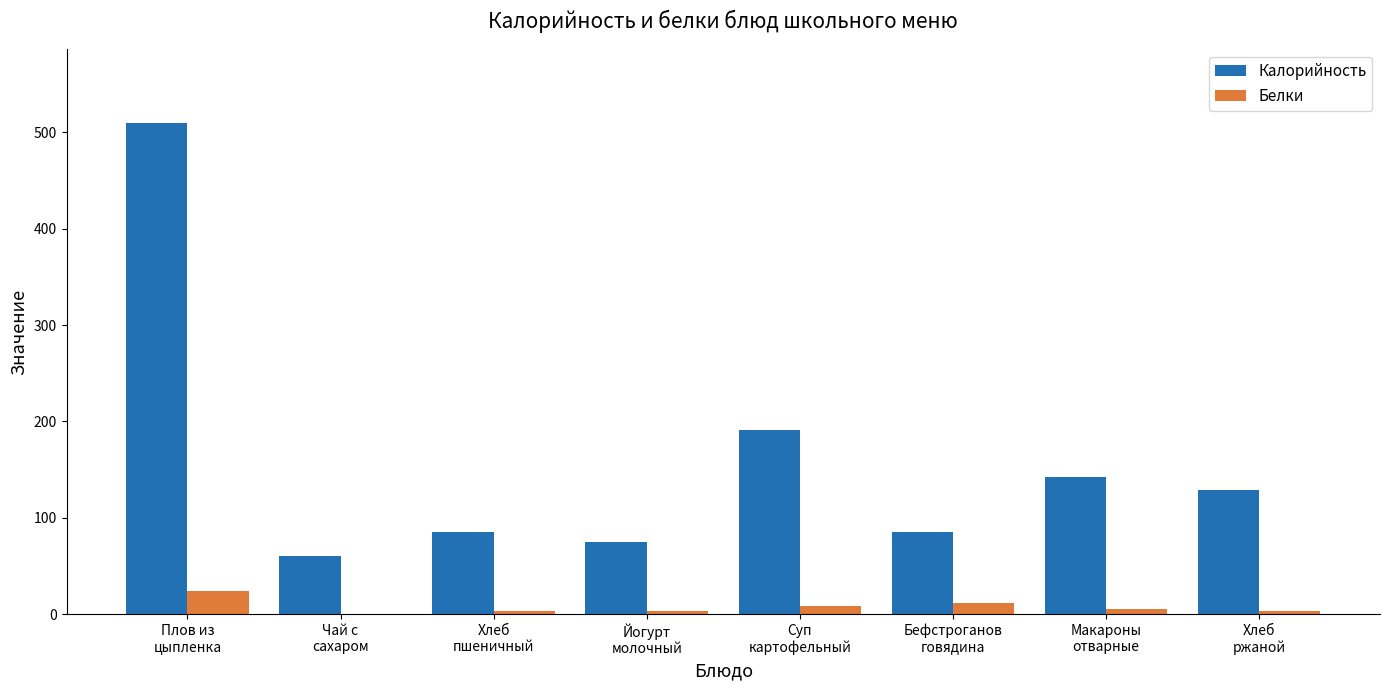

What is the maximum value for Калорийность?

510.0